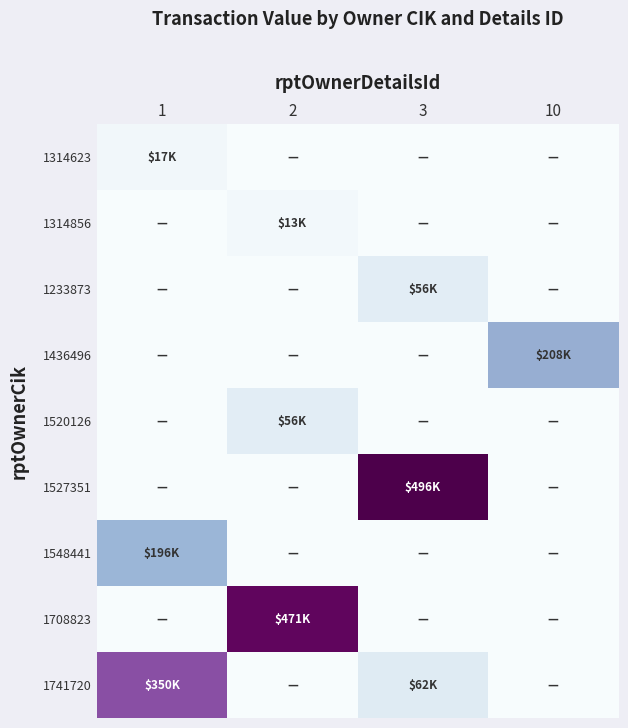

Reading left to right, list all the values displayed in this chart.

1314623: 1=0.0	2=0.0	3=0.0	10=0.0
1314856: 1=0.0	2=0.0	3=0.0	10=0.0
1233873: 1=0.0	2=0.0	3=0.1	10=0.0
1436496: 1=0.0	2=0.0	3=0.0	10=0.4
1520126: 1=0.0	2=0.1	3=0.0	10=0.0
1527351: 1=0.0	2=0.0	3=1.0	10=0.0
1548441: 1=0.4	2=0.0	3=0.0	10=0.0
1708823: 1=0.0	2=0.9	3=0.0	10=0.0
1741720: 1=0.7	2=0.0	3=0.1	10=0.0